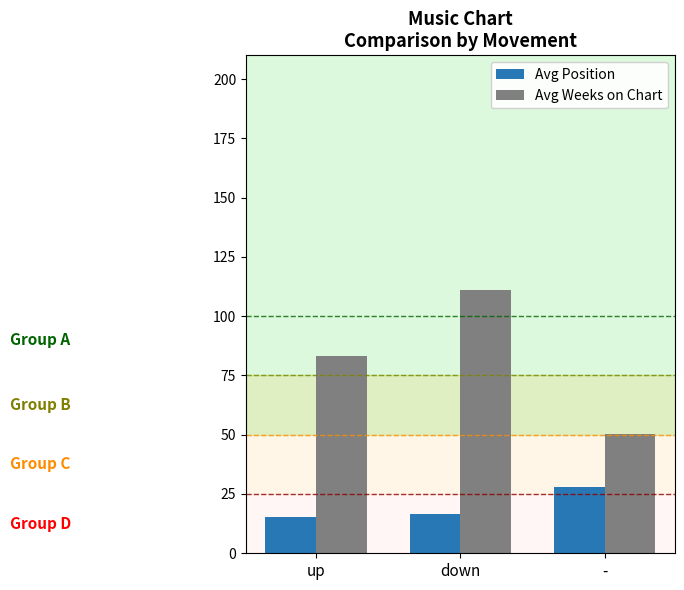

What is the greatest value displayed?

111.1